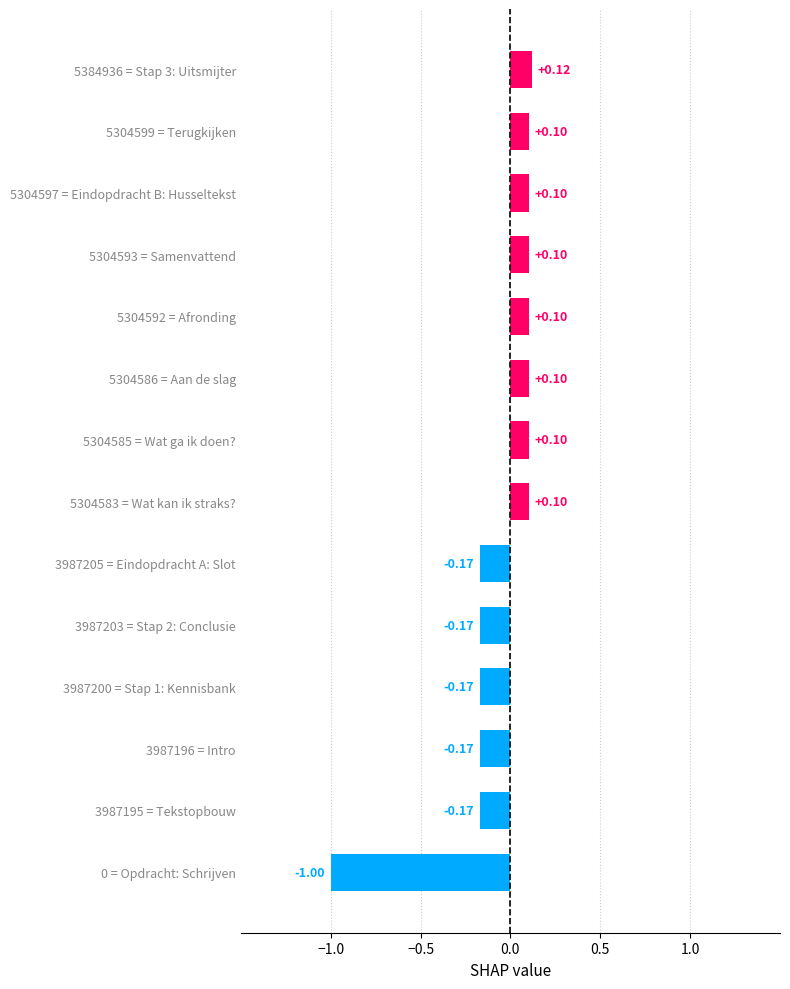

How many categories are shown in the chart?

14